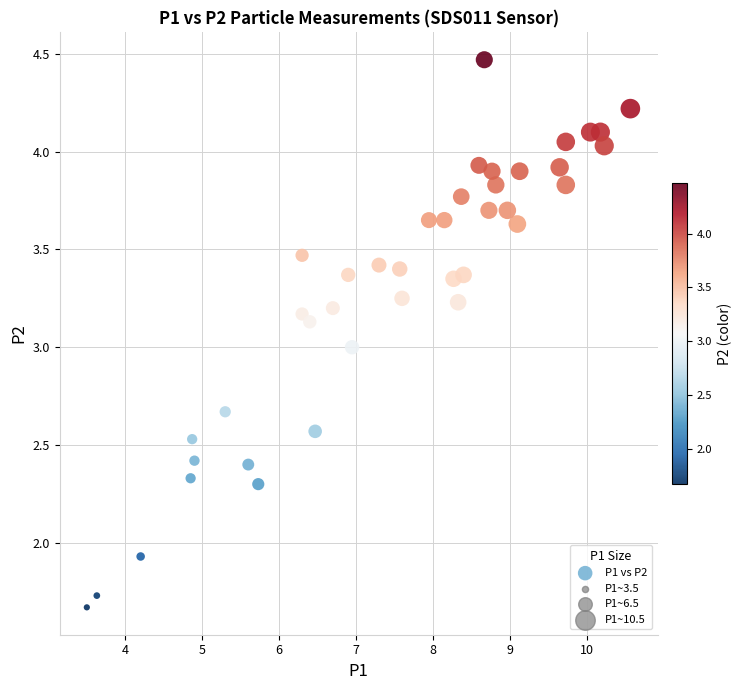

What is the range of Y values (max minus min)?

2.8